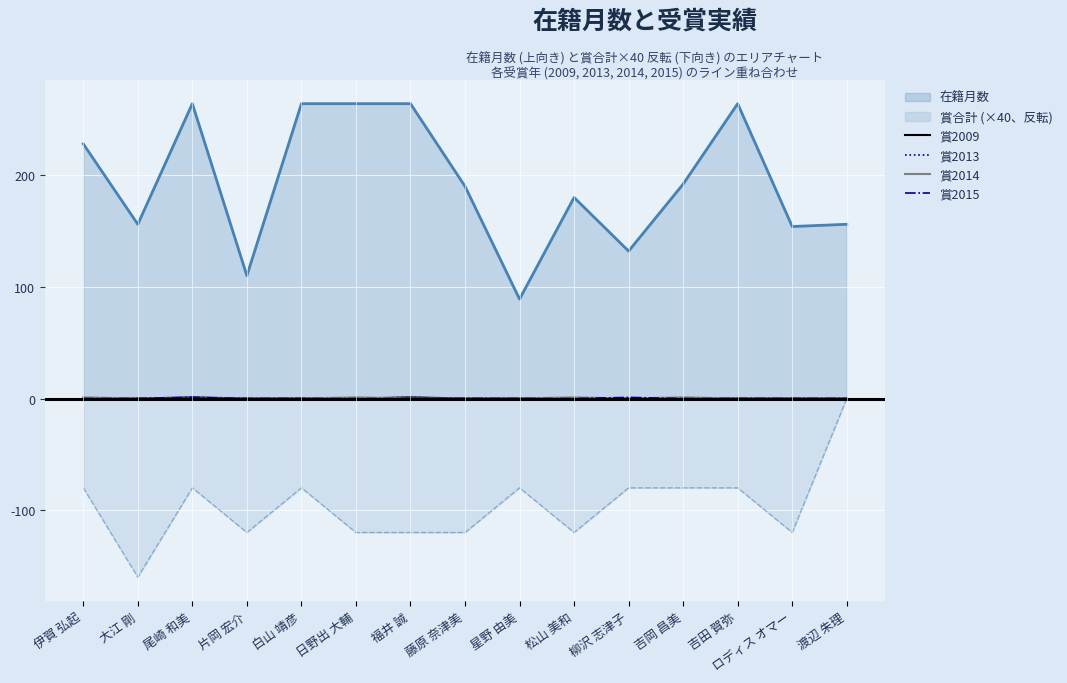

The value of 賞2013 at 福井 誠 is 1. True or false?

True